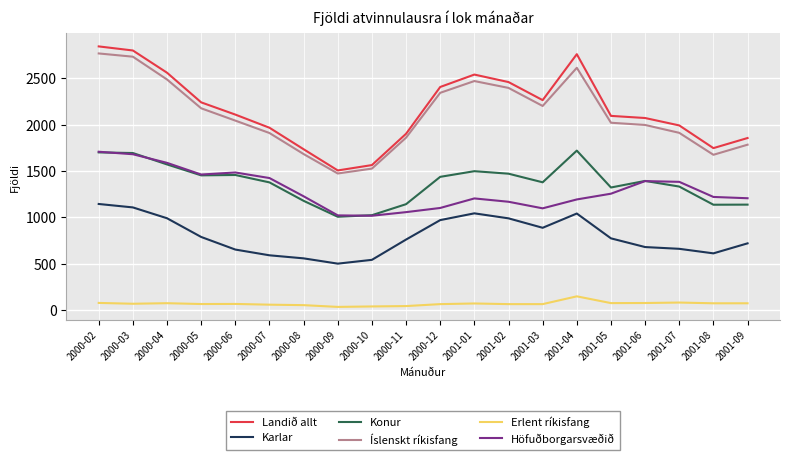

True or false: Erlent ríkisfang and Konur intersect in this chart.

False